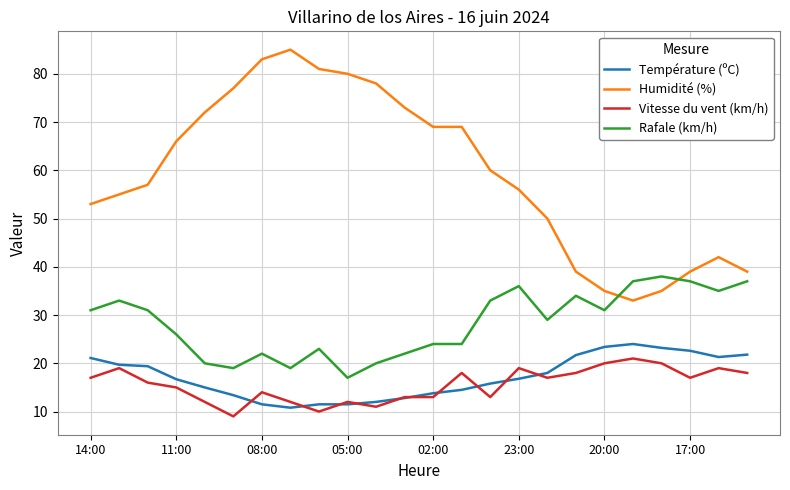

How many intersections are there between Rafale (km/h) and Humidité (%)?

2